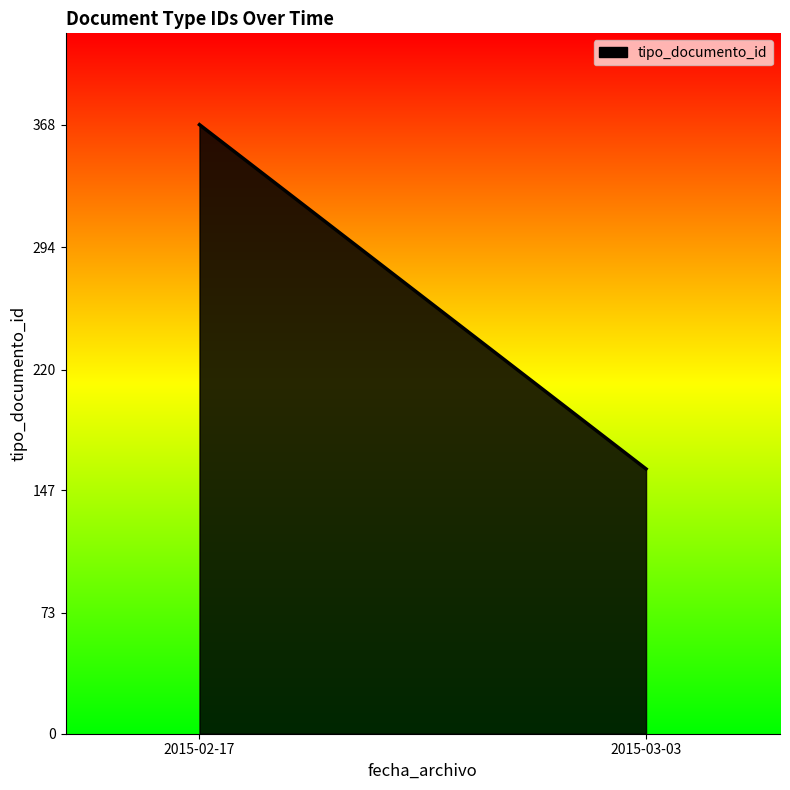

What is the ratio of the value at 2015-02-17 to the value at 2015-03-03?

2.3